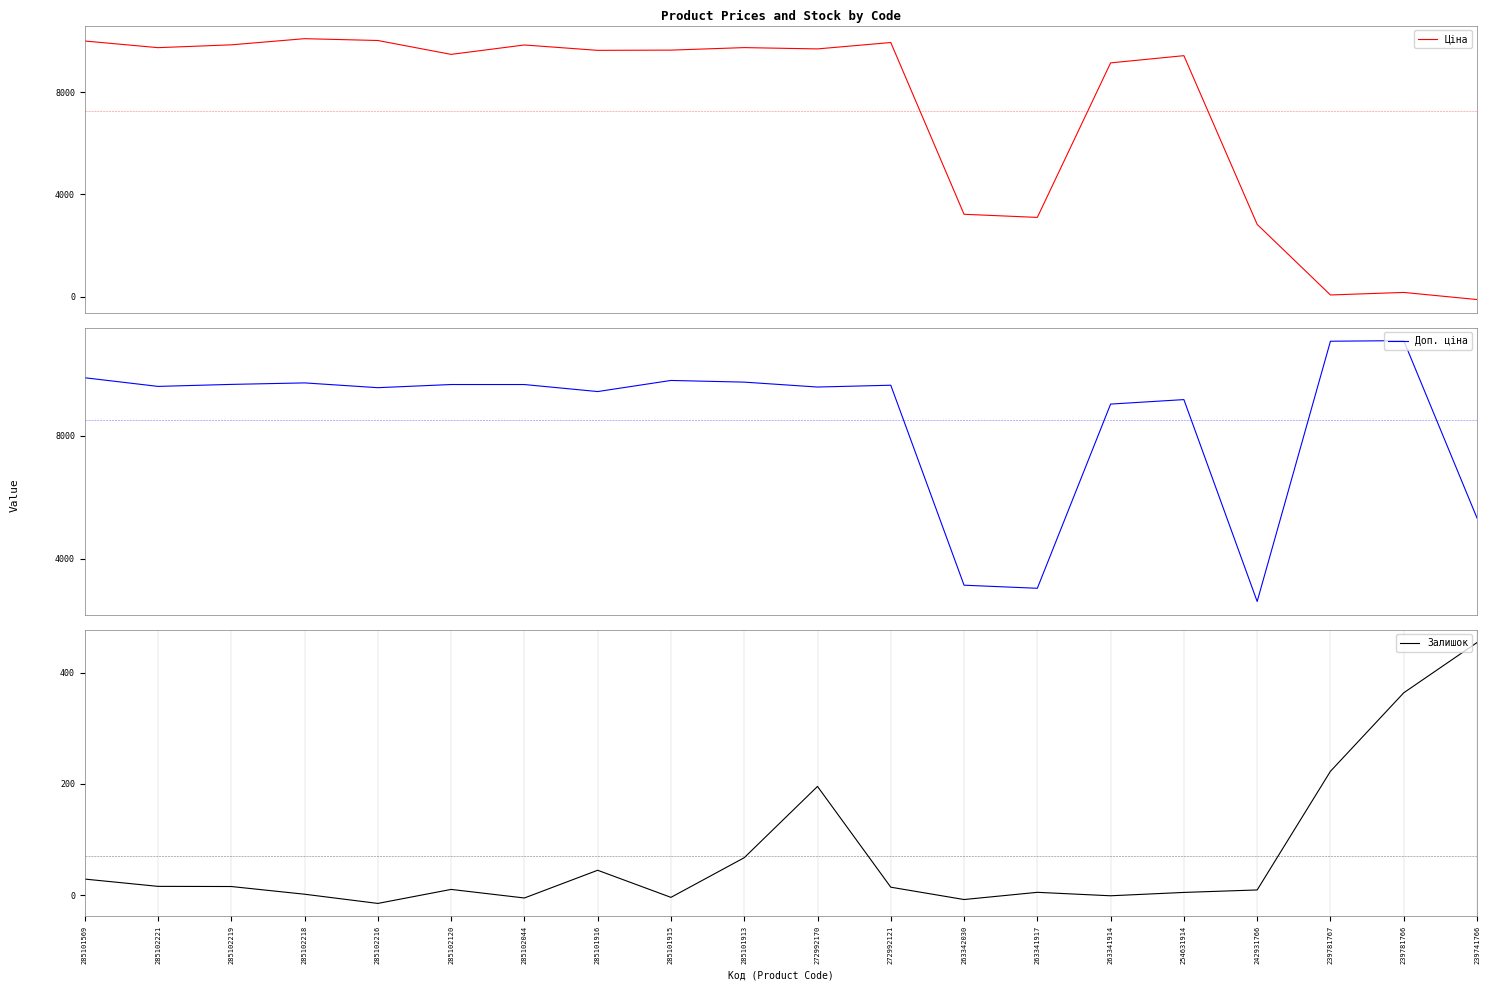

In Доп. ціна, how many points are higher than both neighbors (excluding endpoints)?

6